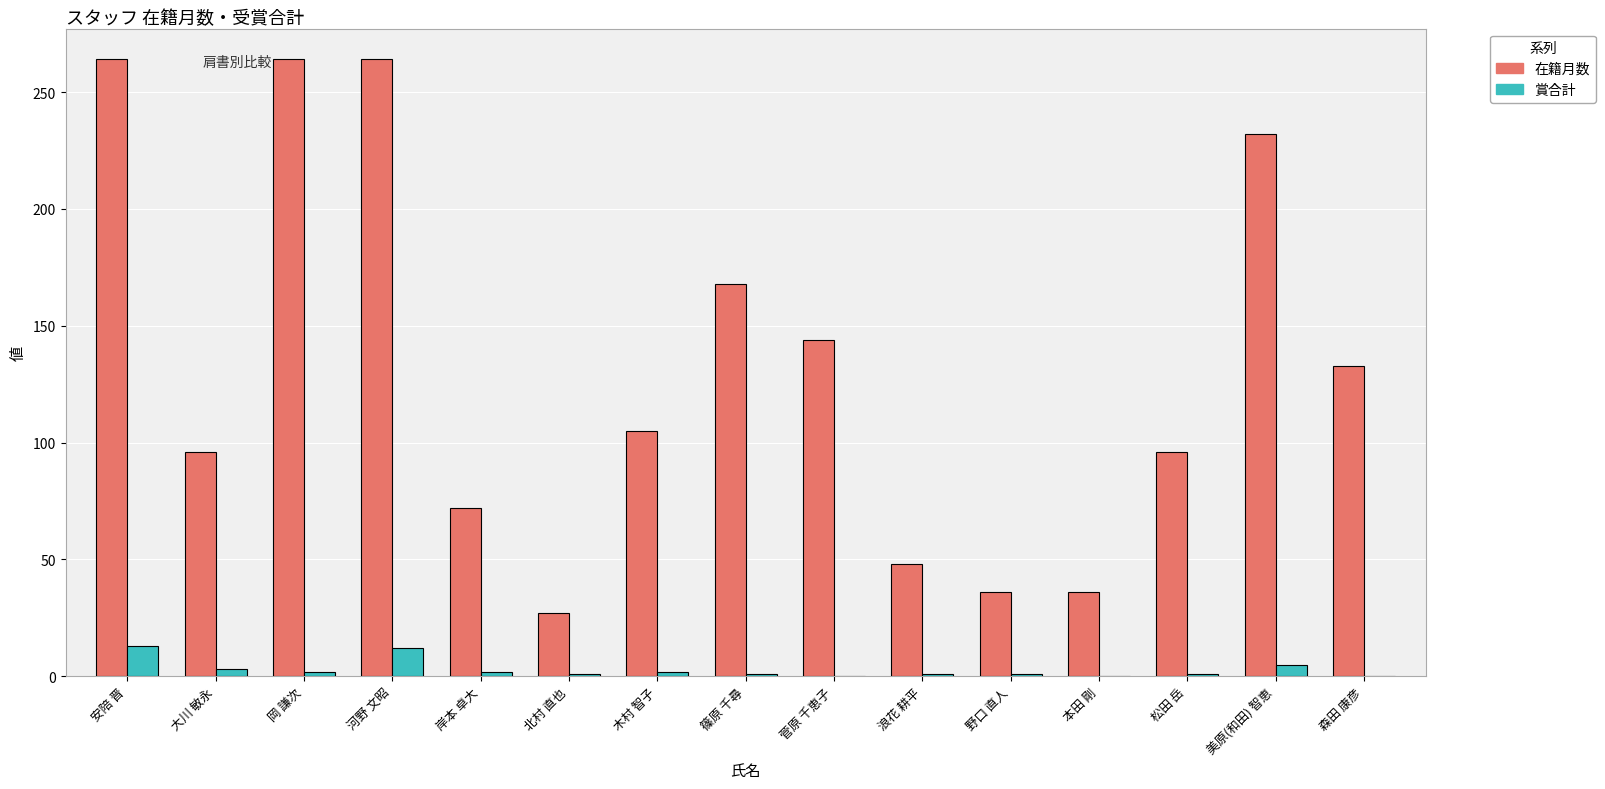

The value of 在籍月数 at 浪花 耕平 is 48. True or false?

True